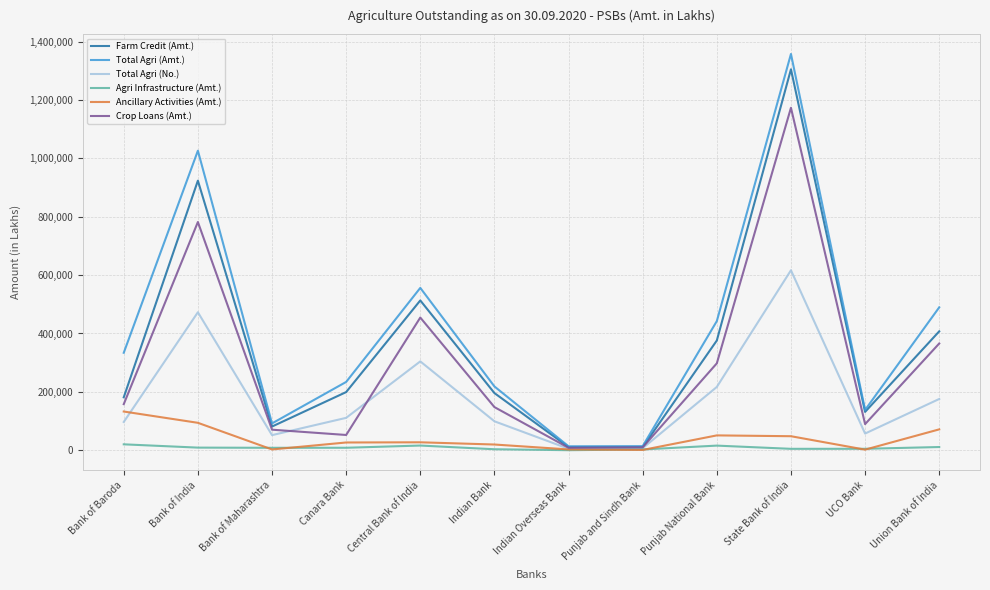

At which category is the sum across all series the highest?

State Bank of India